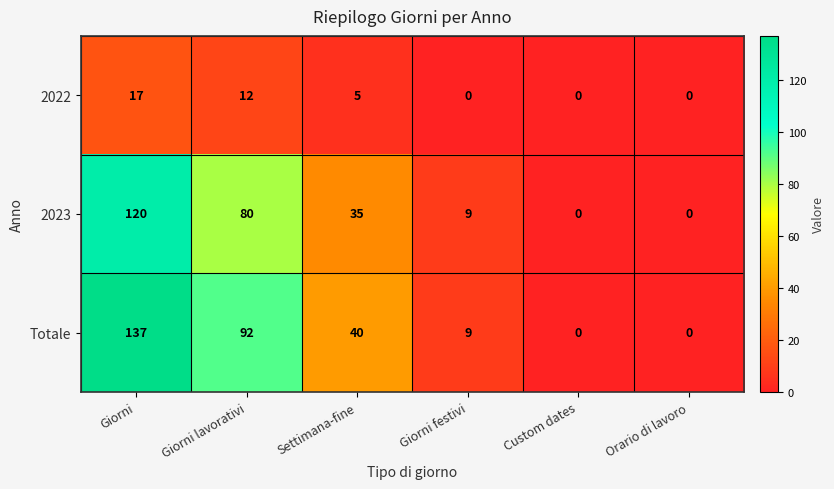

Rank the series by their maximum value, from lowest to highest.

2022, 2023, Totale